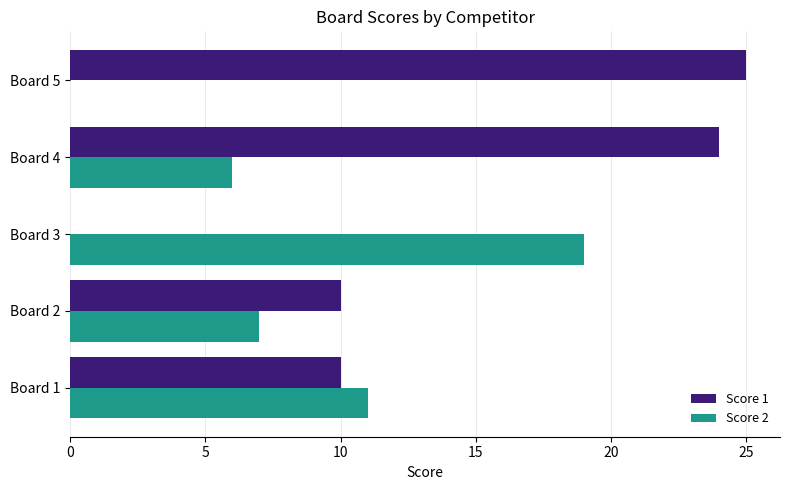

What is the sum of all Score 2 values?

43